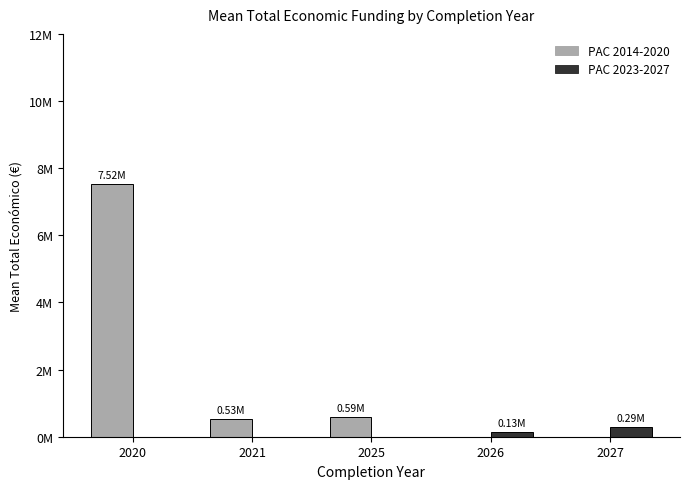

Reading left to right, transcribe all the data shown in this chart.

PAC 2014-2020: 7517593.5	530678.8	593713.0	0.0	0.0
PAC 2023-2027: 0.0	0.0	0.0	127055.5	289805.3